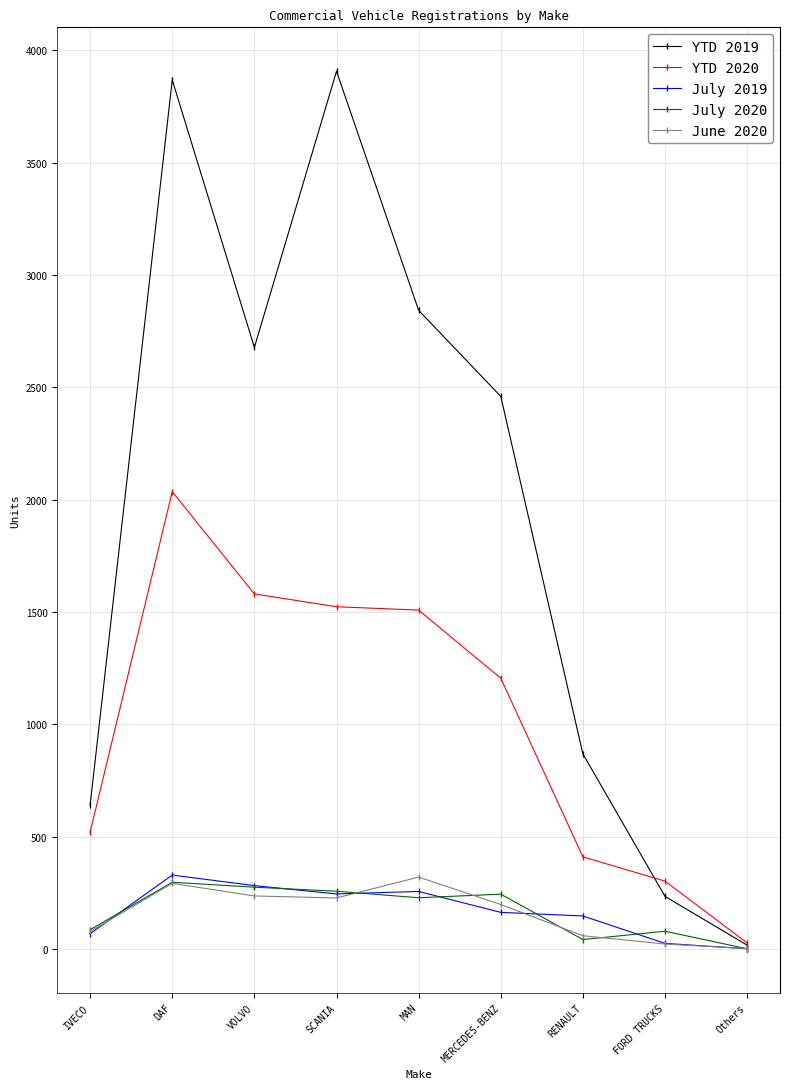

How many lines are shown in the chart?

5